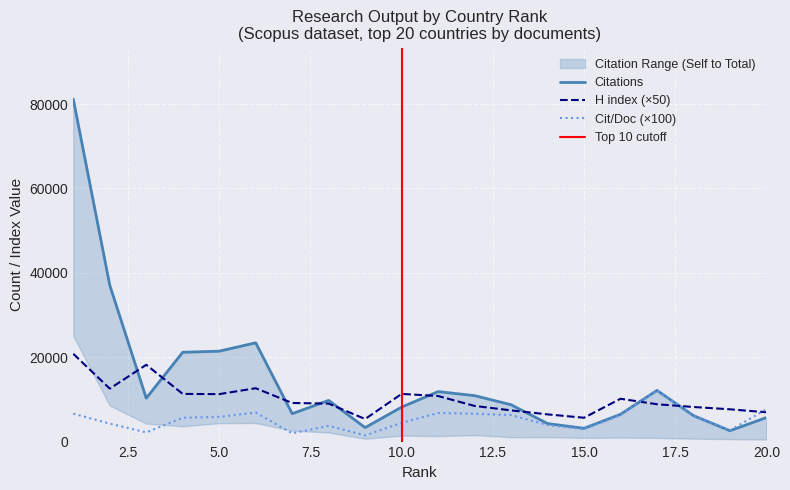

List the labels in order of Citations per document value, largest first.

17, 20, 6, 11, 1, 12, 13, 16, 18, 5, 4, 10, 2, 14, 8, 15, 19, 3, 7, 9